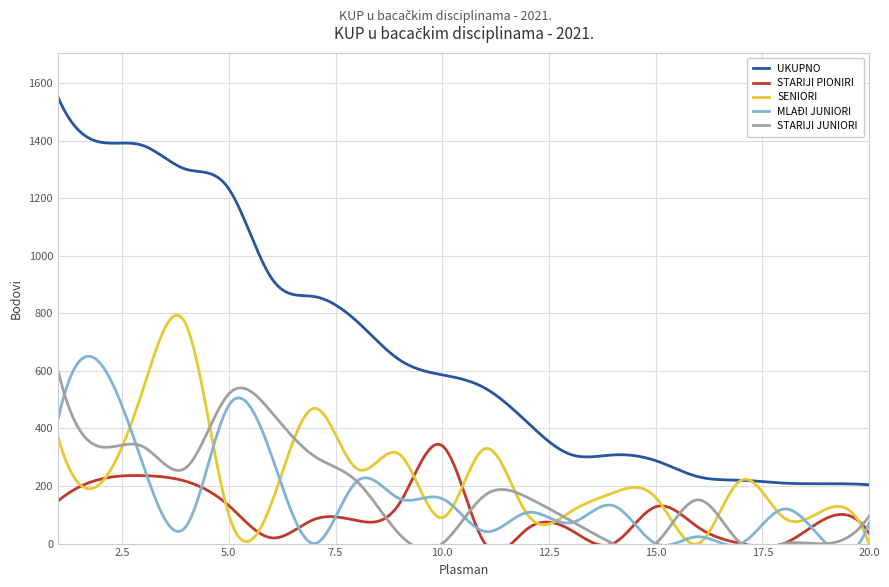

How many values in the STARIJI JUNIORI series are below 160?

10